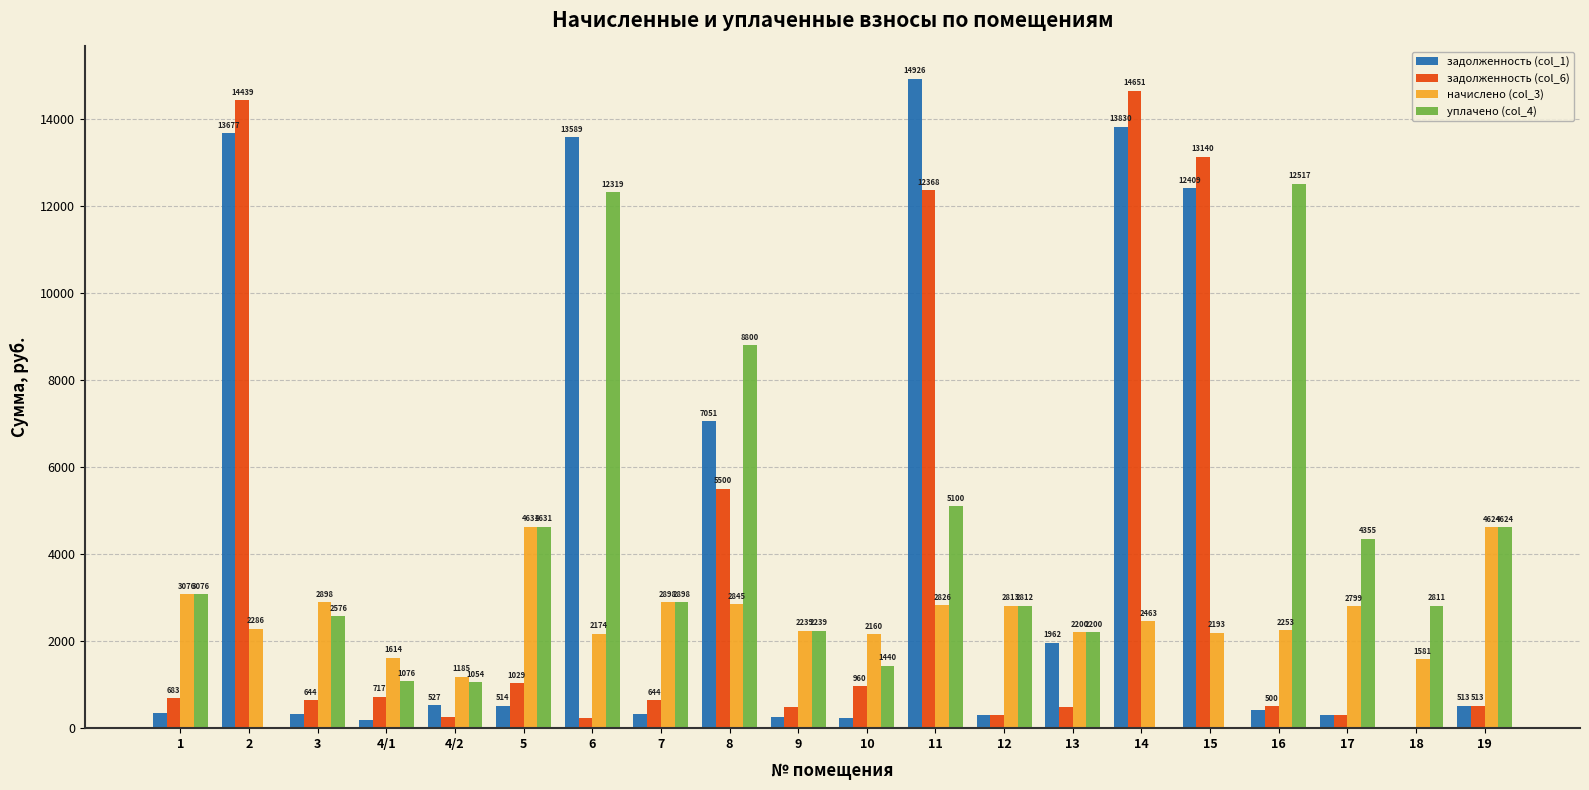

True or false: задолженность (col_6) has a value of 152.9 at 1.

False